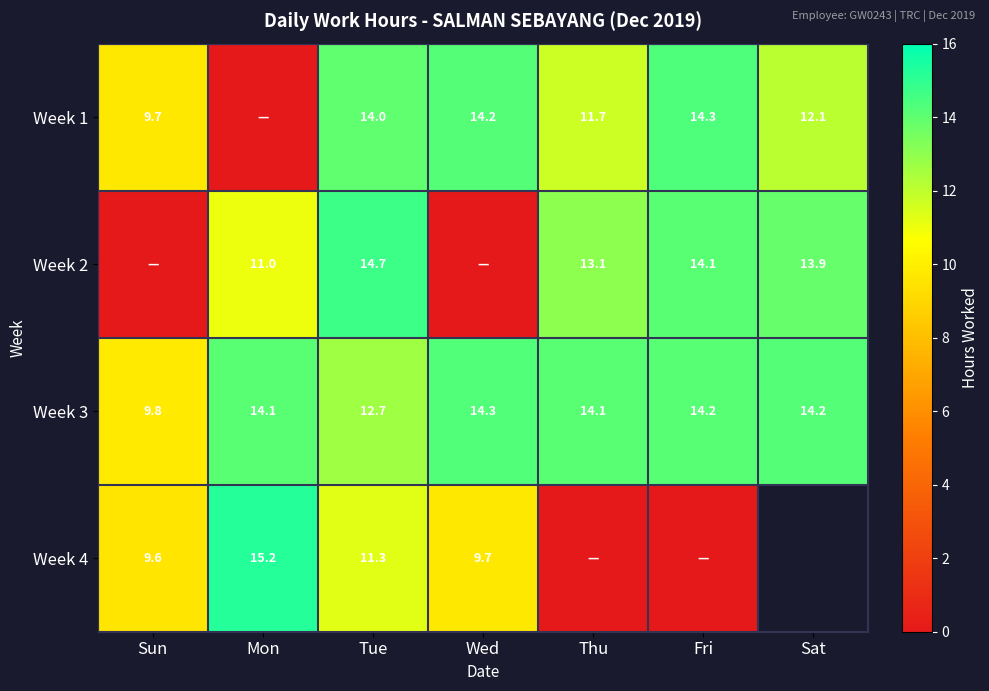

How many values in the Week 3 series exceed 14?

5